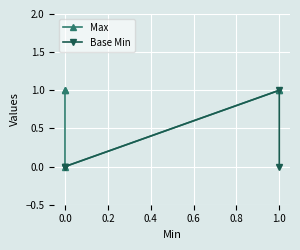

What is the difference between the maximum and minimum values in the Base Min series?

1